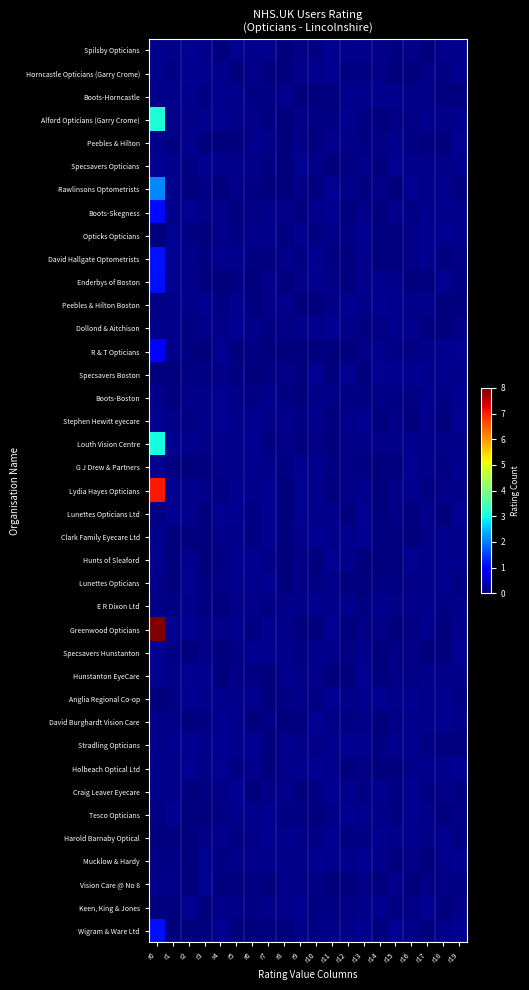

Which series changed the most between r10 and r13?

Specsavers Boston